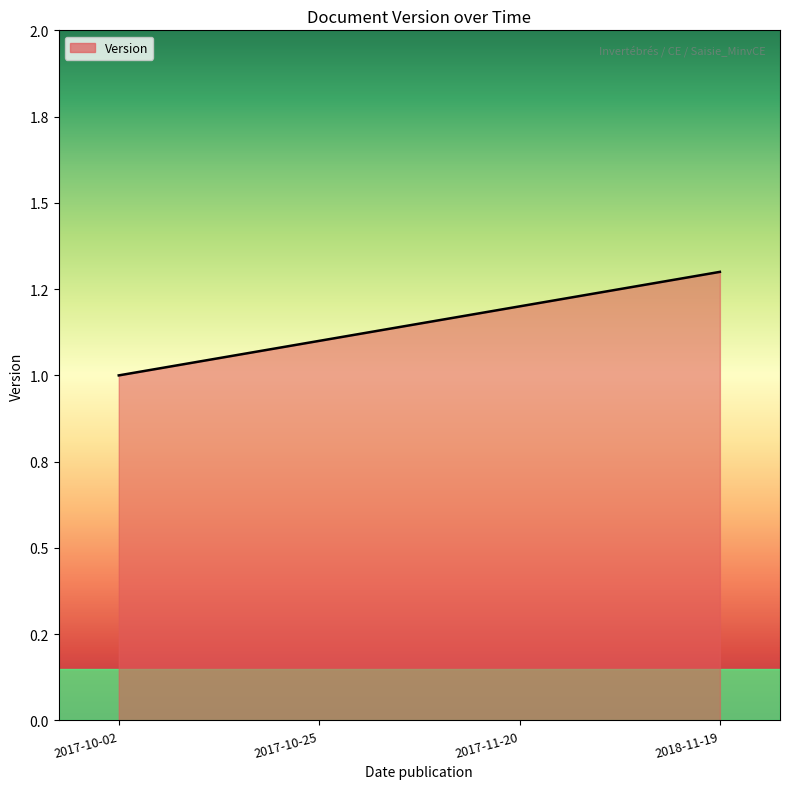

At which category does the chart reach its minimum across all series?

2017-10-02